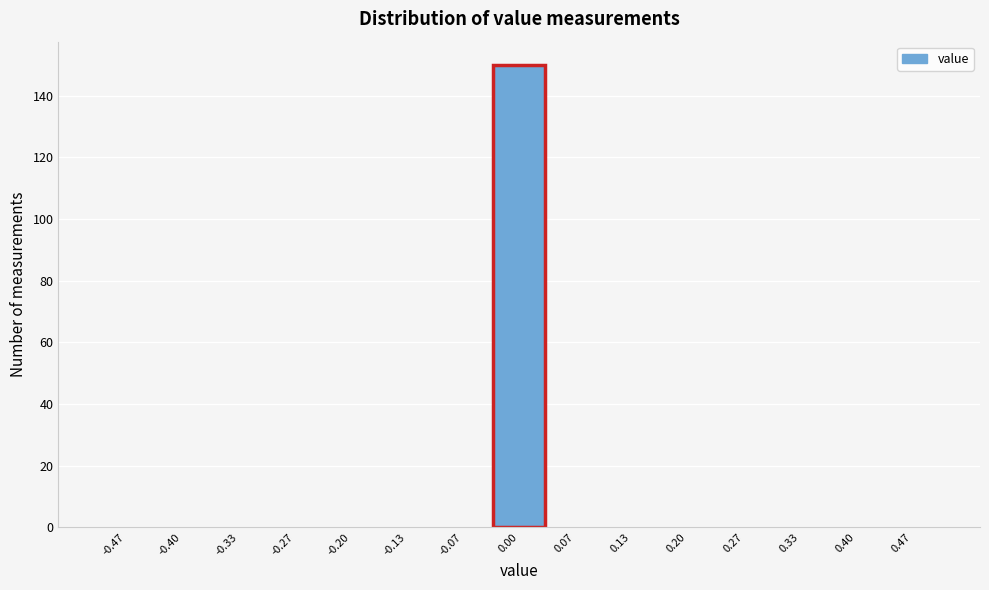

How tall is the bar that spans -0.03 to 0.03 on the x-axis? Neither the bar edges nor the heights are printed on the chart, so give them approximately, as read against the axes.

150